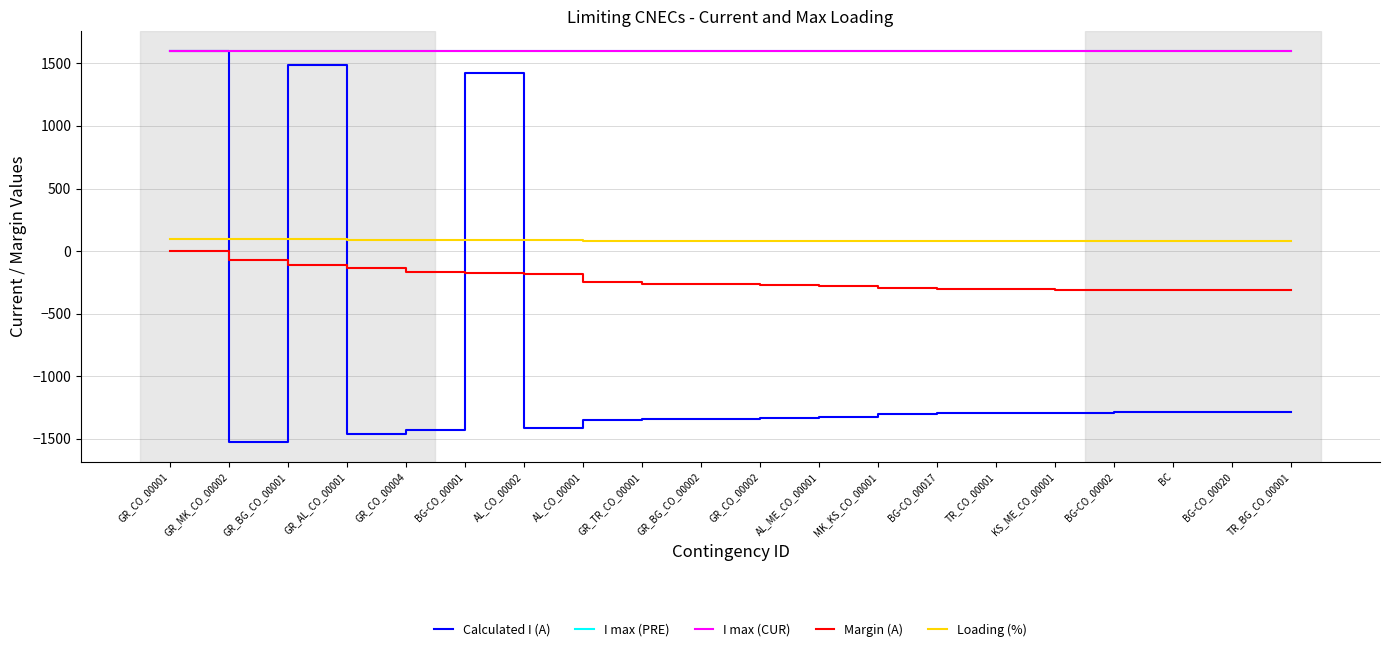

At which label is Margin (A) closest to -157?

GR_CO_00004